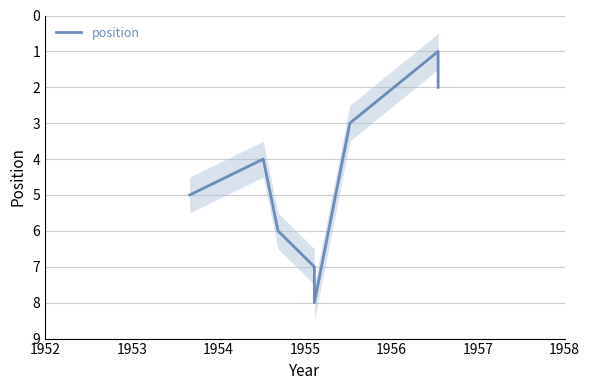

What is the change in value from 1952 to 1956?

-1